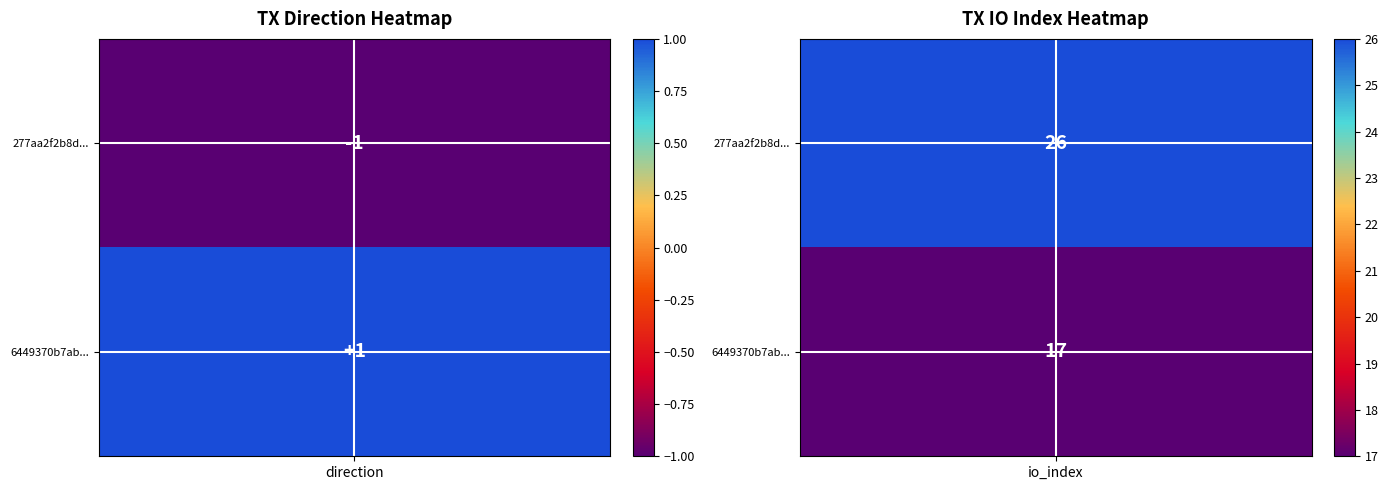

Which series has the widest spread of values?

277aa2f2b8d73311e77166a35cbcfb510f547c9